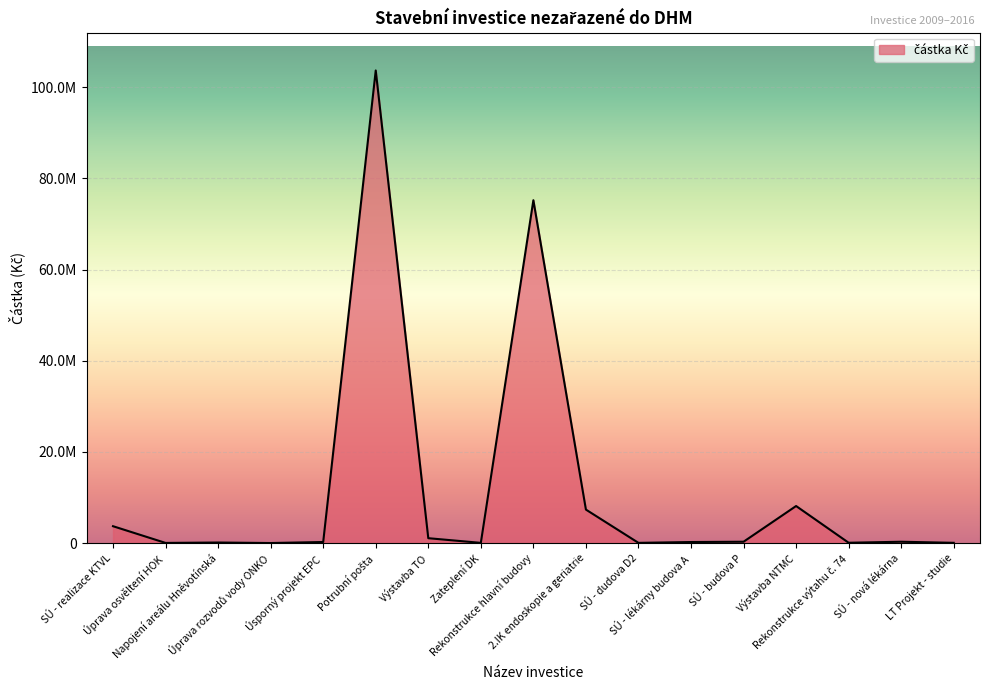

List the labels in order of value, smallest first.

Úprava rozvodů vody ONKO, Úprava osvěltení HOK, Zateplení DK, SÚ - dudova D2, LT Projekt - studie, Rekonstrukce výtahu č. 74, Napojení areálu Hněvotínská, SÚ - lékárny budova A, Úsporný projekt EPC, SÚ - nová lékárna, SÚ - budova P, Výstavba TO, SÚ - realizace KTVL, 2.IK endoskopie a geriatrie, Výstavba NTMC, Rekonstrukce hlavní budovy, Potrubní pošta